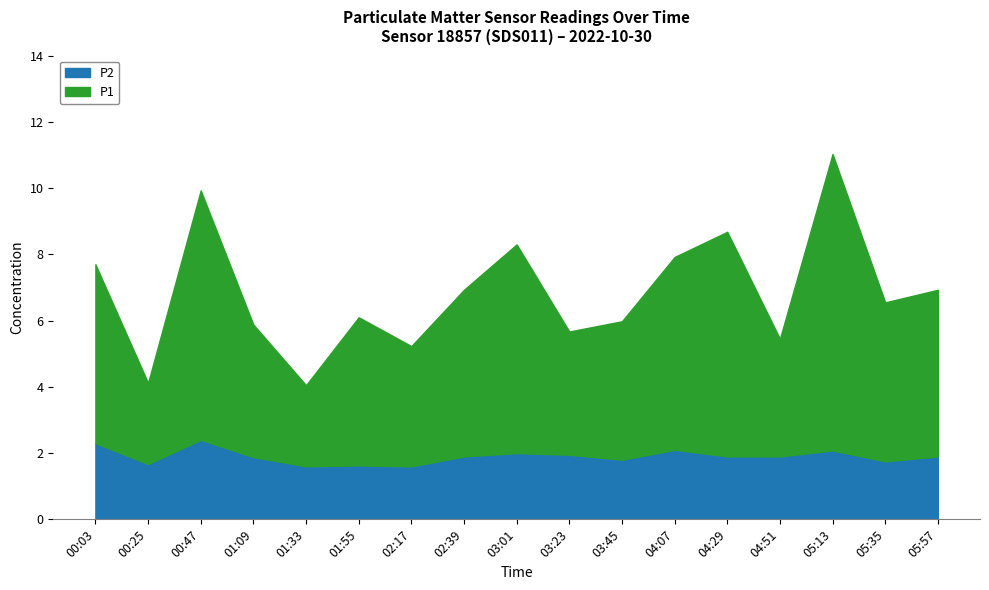

Is it true that P1 equals 2.5 at 00:25?

True